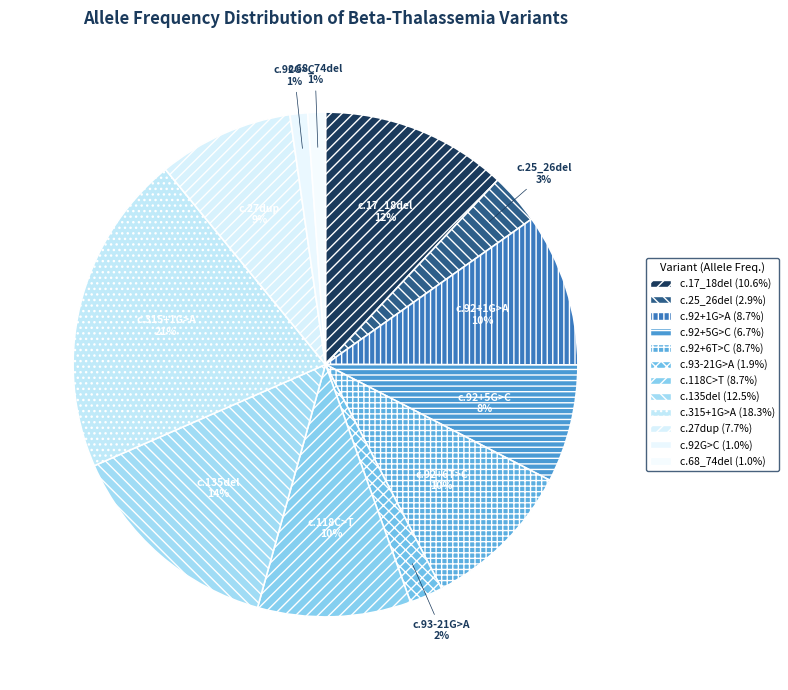

Is c.93-21G>A the majority of the pie?

No